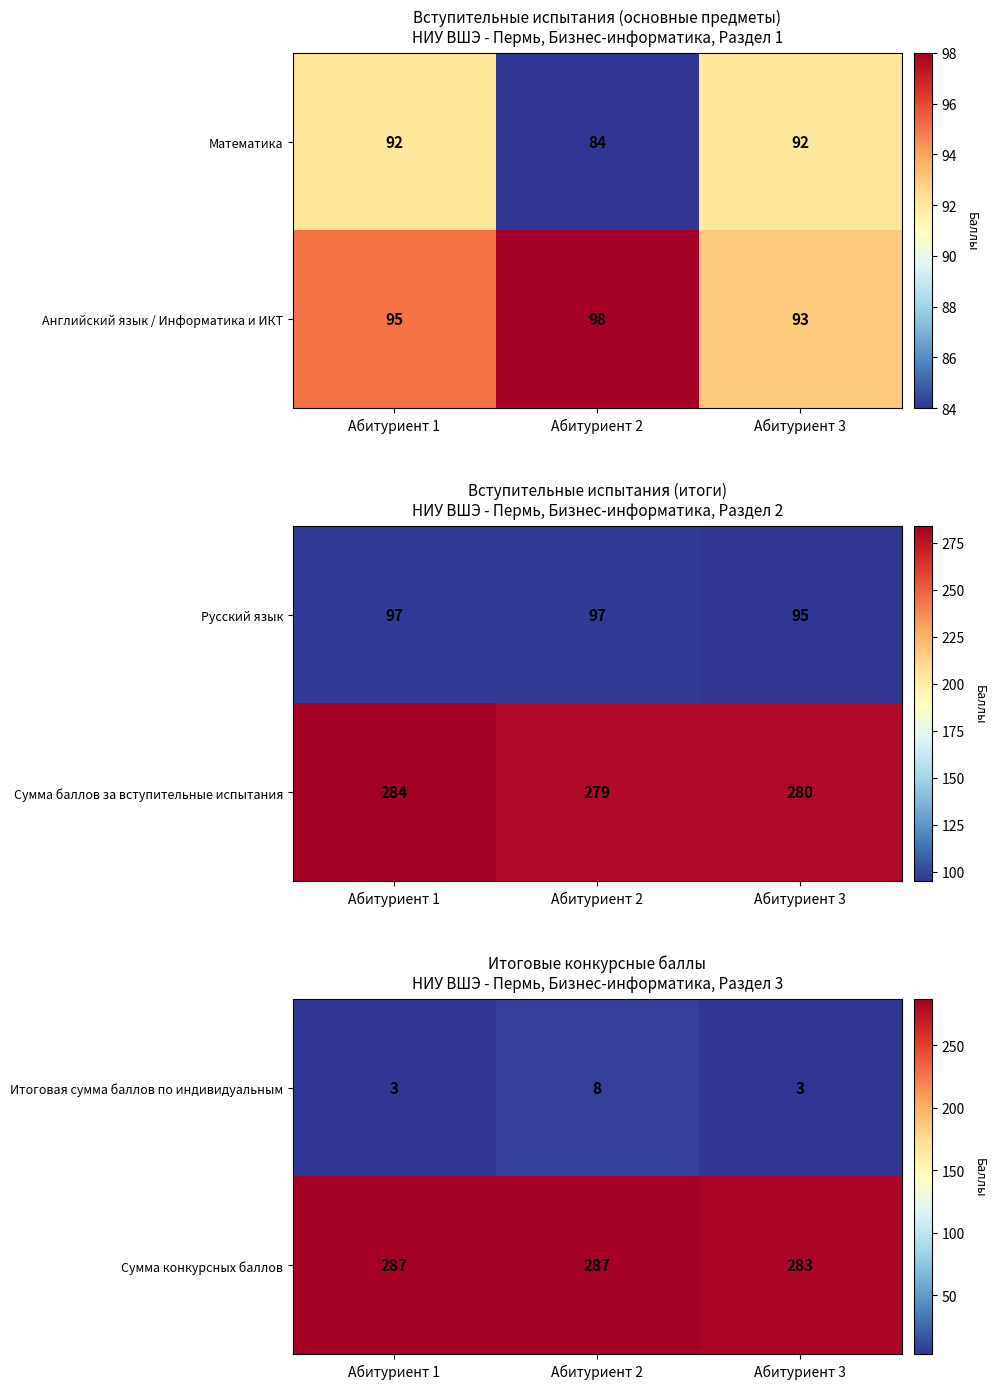

Which has a higher value, Абитуриент 3 or Абитуриент 1?

Абитуриент 3